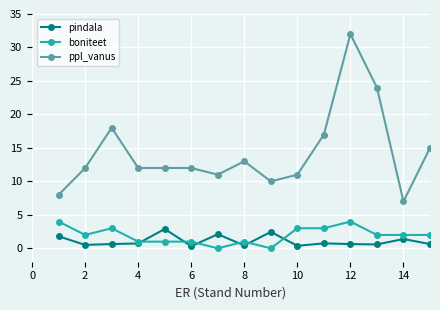

Is this an area chart (filled region under the line)?

No